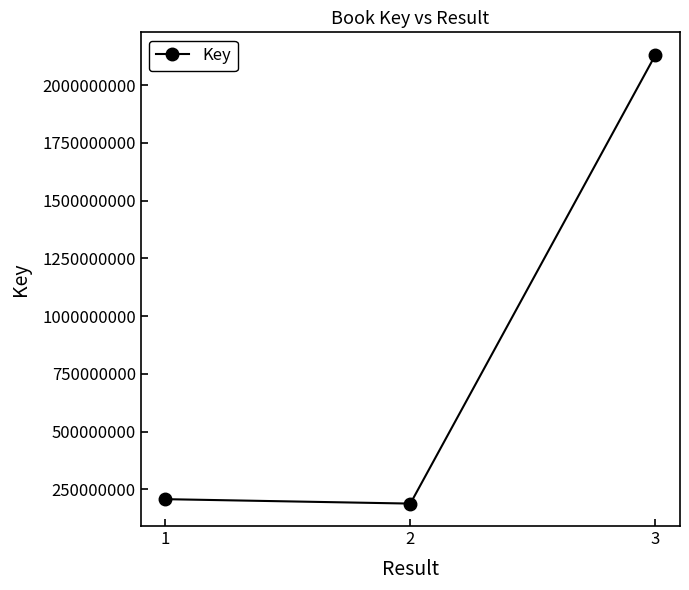

Where is the data nearest to the value 1159482829?

1